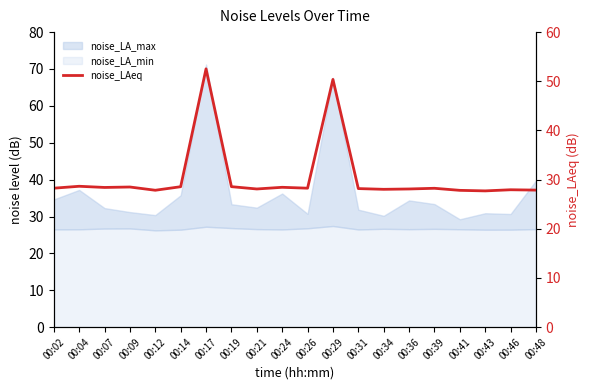

Which label corresponds to the smallest value in the chart?

00:43